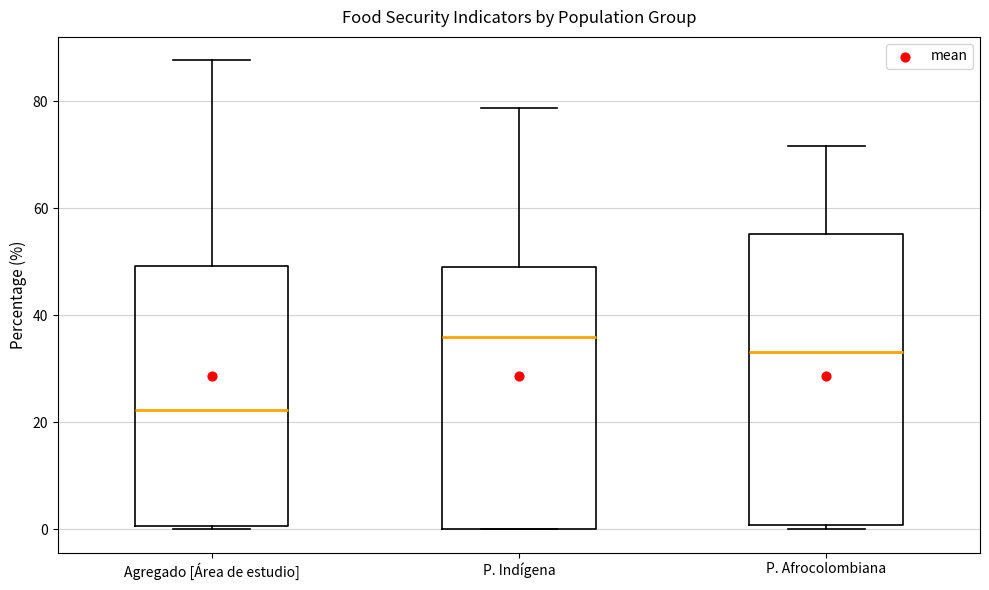

Reading left to right, read every box against the y-axis: the position of its median line, the range the box covers, and the ends of its whiskers. The values are not printed on the chart, so give them approximately, as read against the axis.

Agregado [Área de estudio]: median 22, box 0 to 50, whiskers 0 to 88
P. Indígena: median 36, box 0 to 50, whiskers 0 to 78
P. Afrocolombiana: median 34, box 0 to 56, whiskers 0 (just below the box's lower edge) to 72